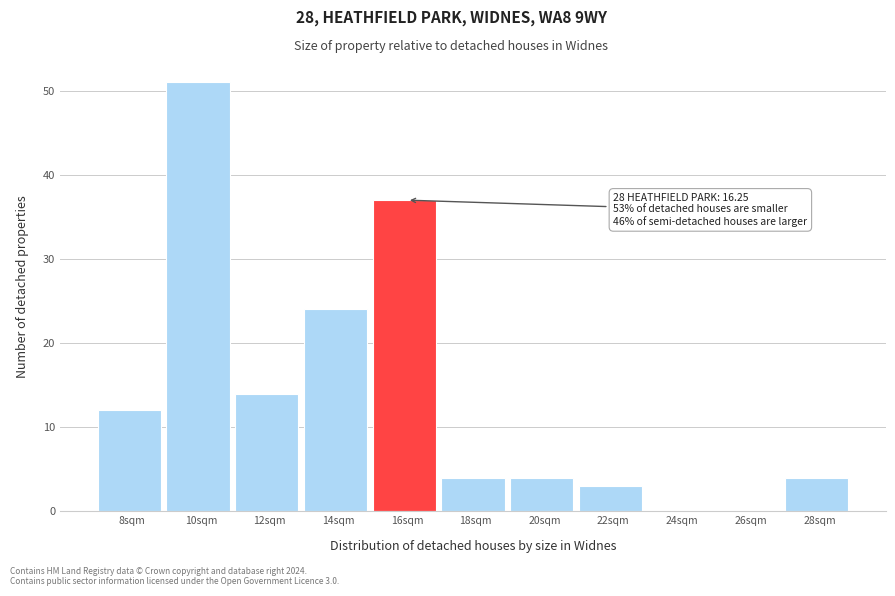

Reading left to right, what are all the values shown in this chart?

8sqm=12	10sqm=51	12sqm=14	14sqm=24	16sqm=37	18sqm=4	20sqm=4	22sqm=3	24sqm=0	26sqm=0	28sqm=4